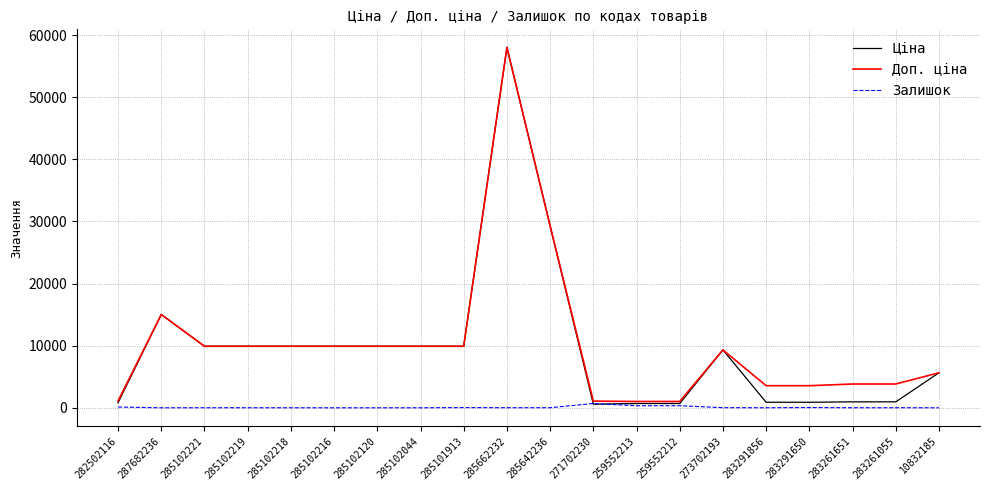

The Залишок series shows 690.0 at 271702230. True or false?

True